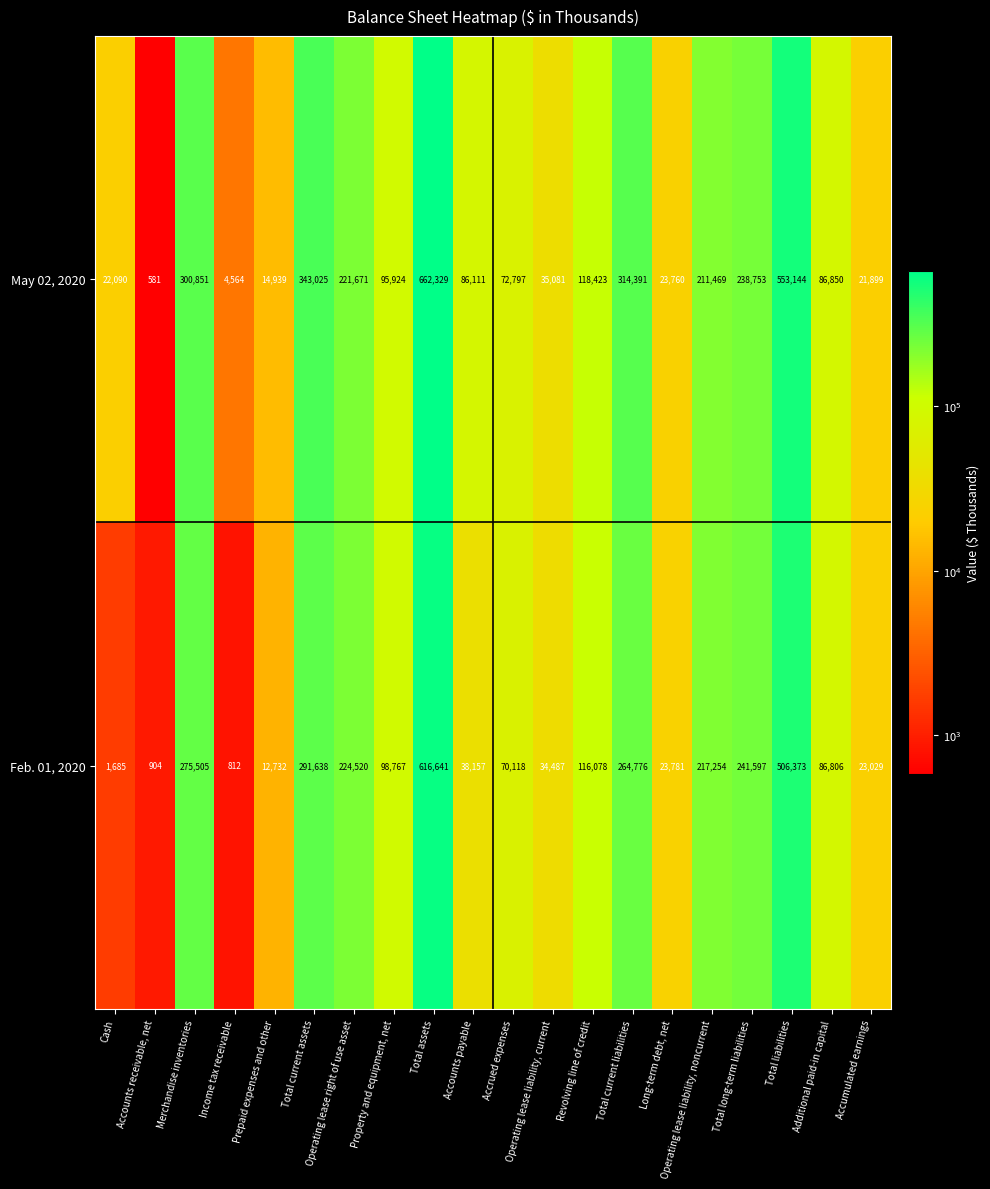

At how many categories does at least one series exceed 243453?

5